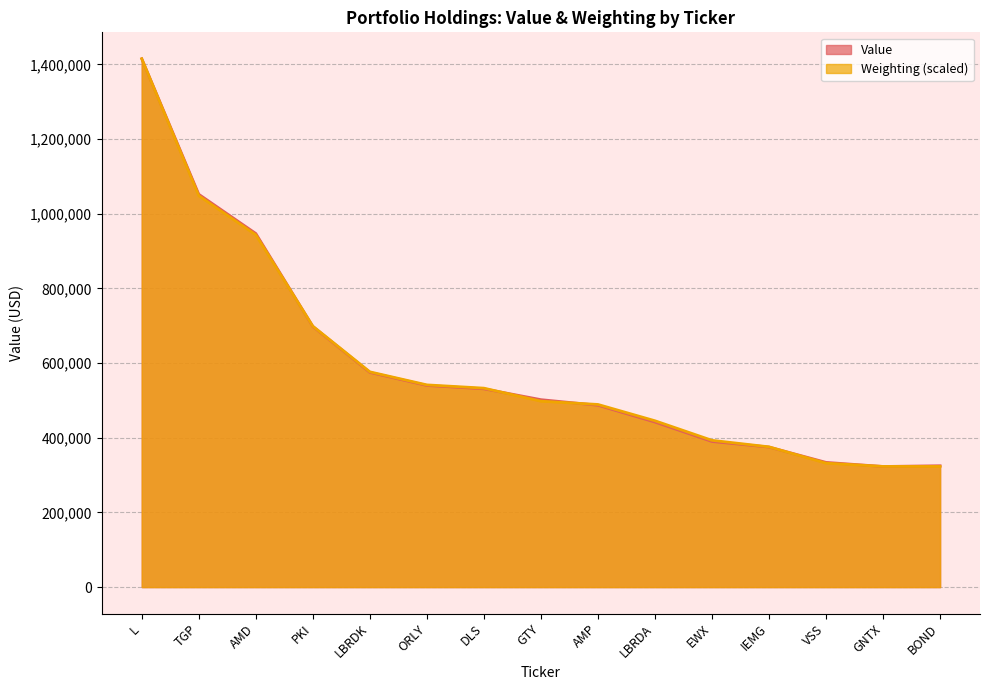

What is the total value across all series at BOND?

648179.0